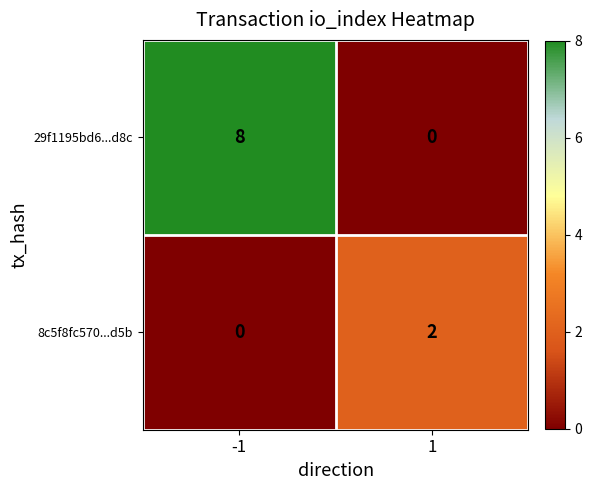

The 29f1195bd6...d8c series shows 0 at 1. True or false?

True